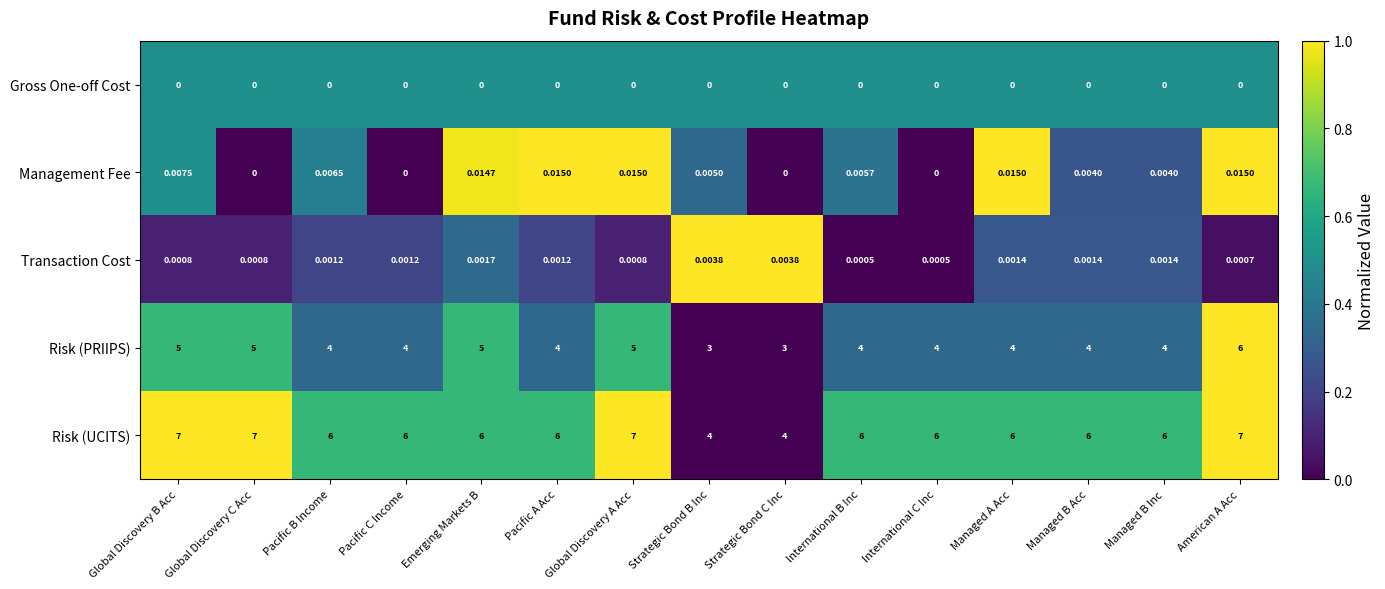

Between Pacific B Income and International B Inc, which series saw the biggest shift?

Management Fee